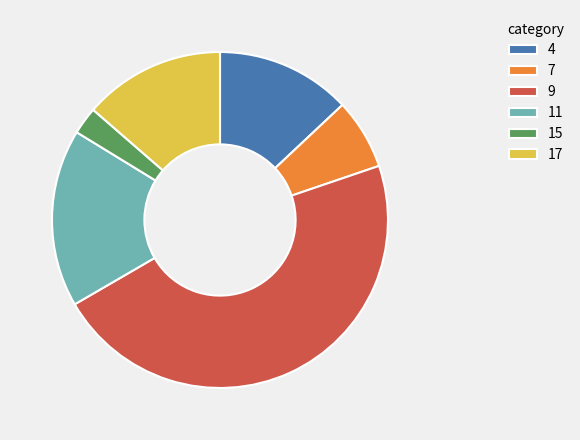

How many slices are in this pie chart?

6